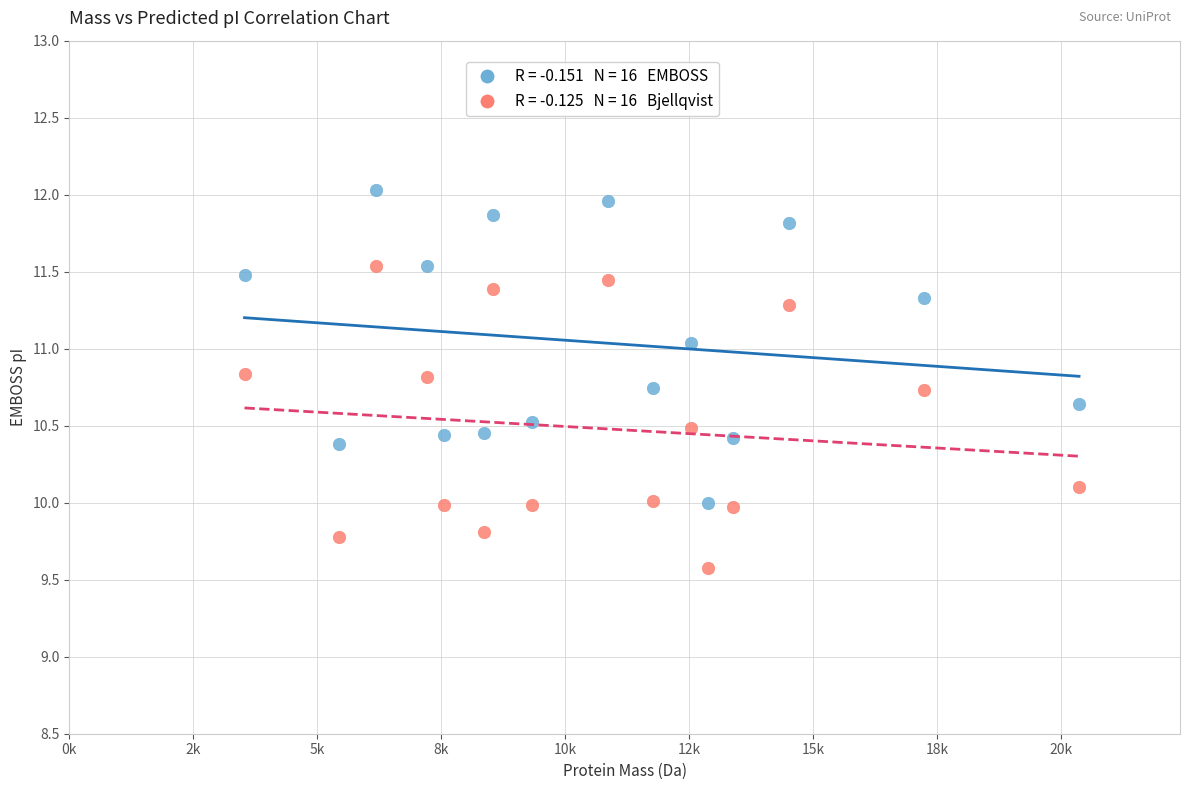

Across all data points, what is the range of Y values (max minus min)?

2.5